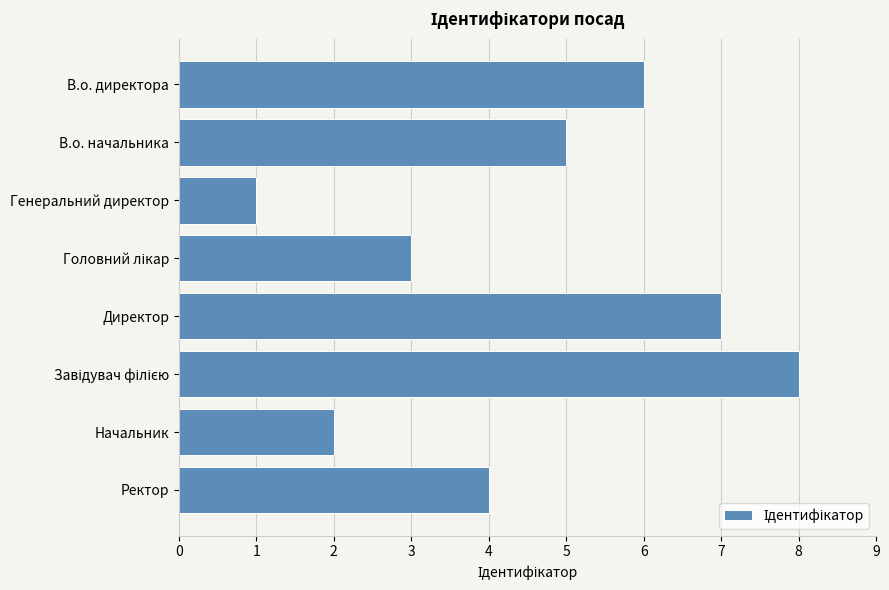

The value at В.о. начальника is 5. True or false?

True